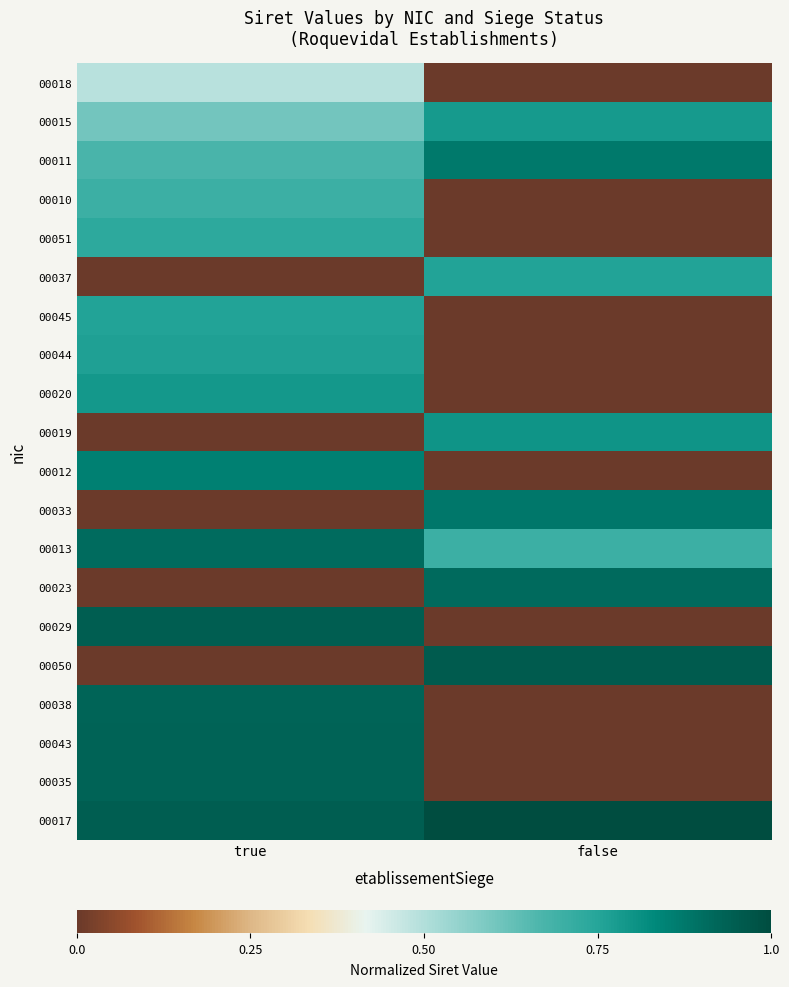

What is the total value across all series at false?

7.7